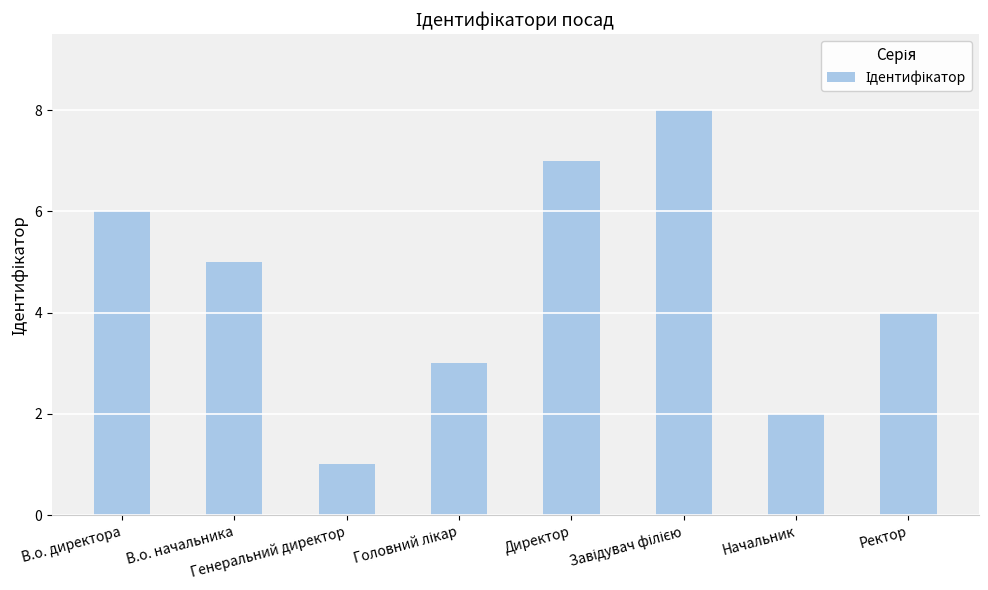

Which category has the lowest value across all series?

Генеральний директор